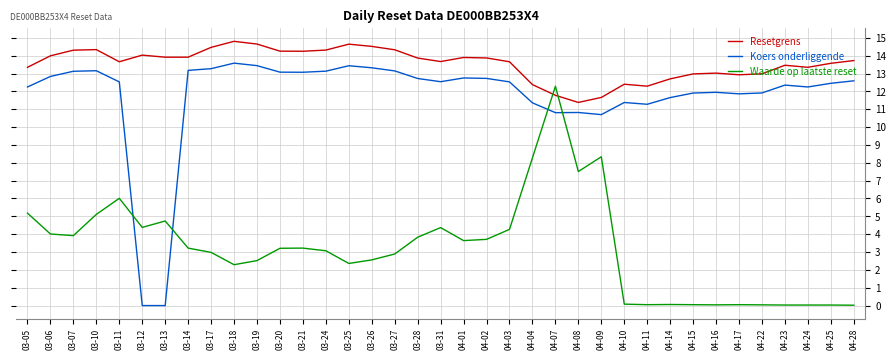

What is the sum of all Koers onderliggende values?

435.2